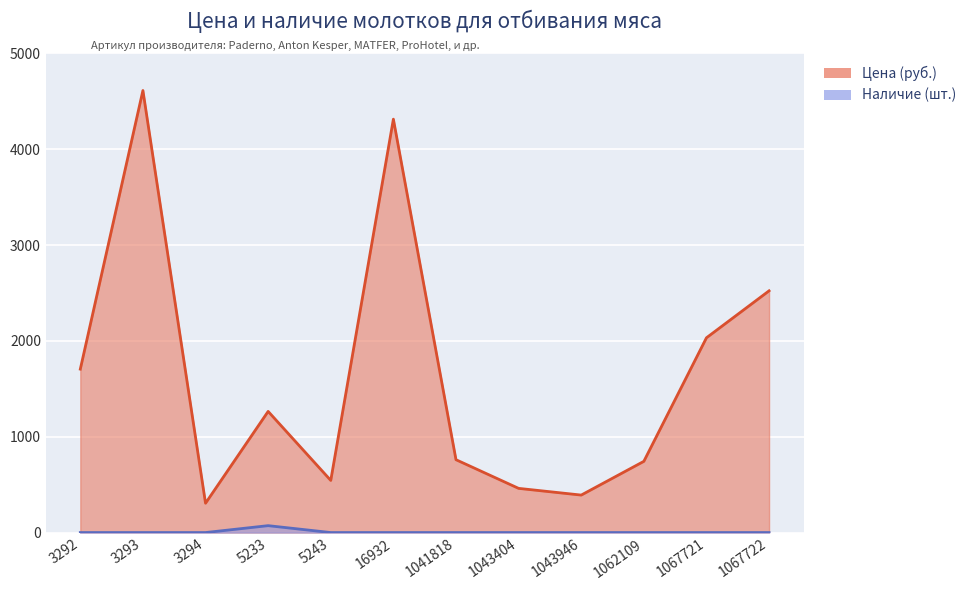

True or false: Наличие and Цена intersect in this chart.

False